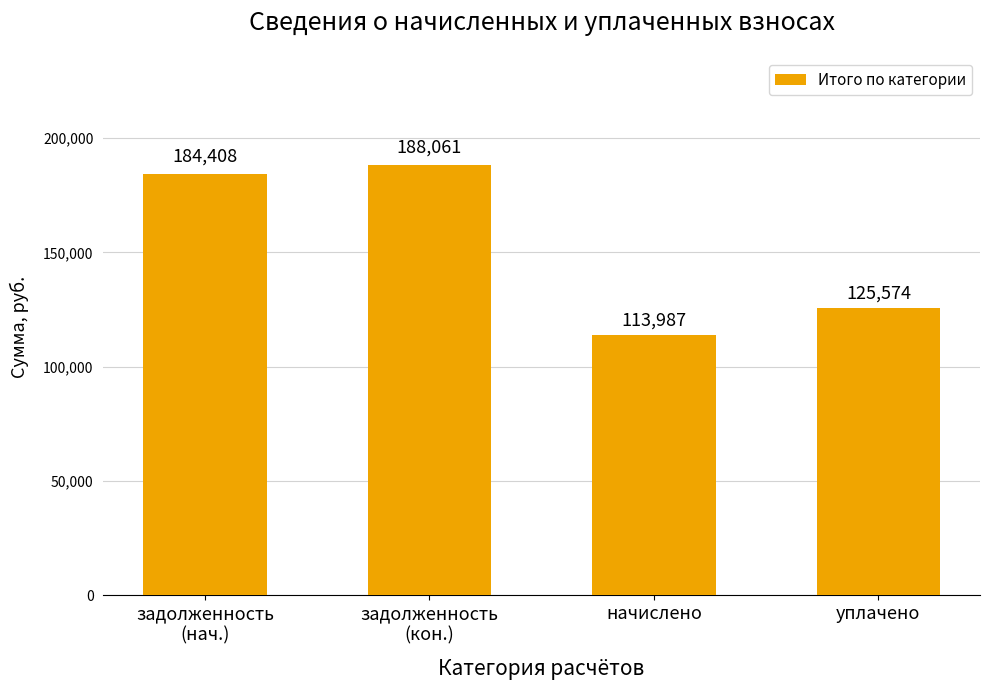

What is the label of the 3rd bar from the left?

начислено